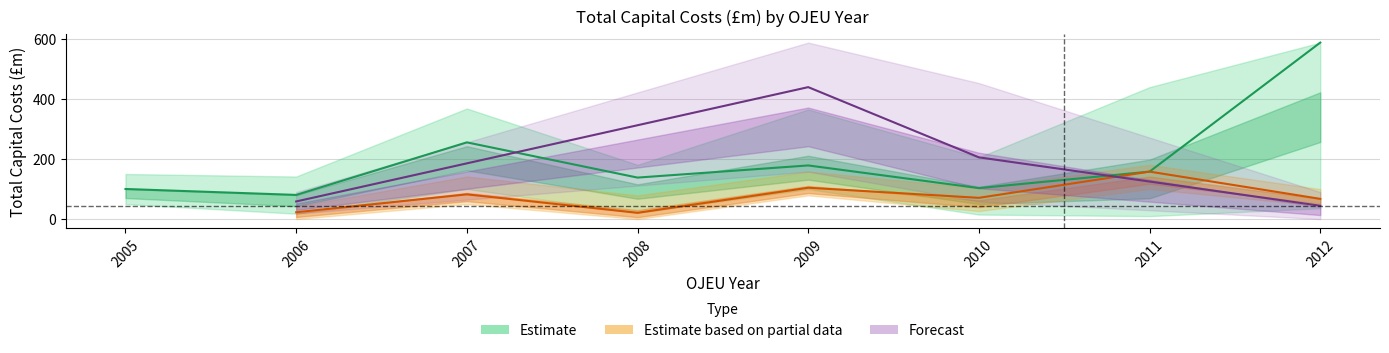

At which label does Total capital costs (partial) reach its peak?

2011